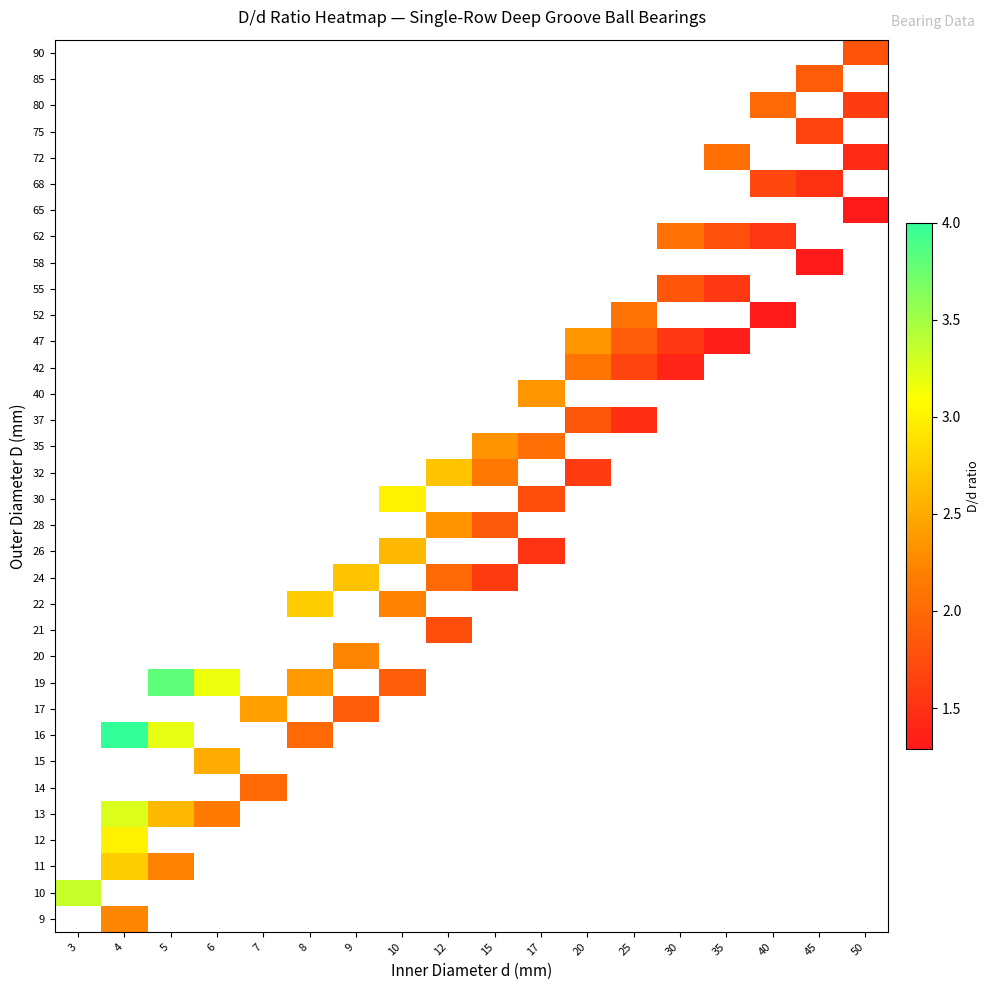

Which has a higher value, 35 or 3?

3